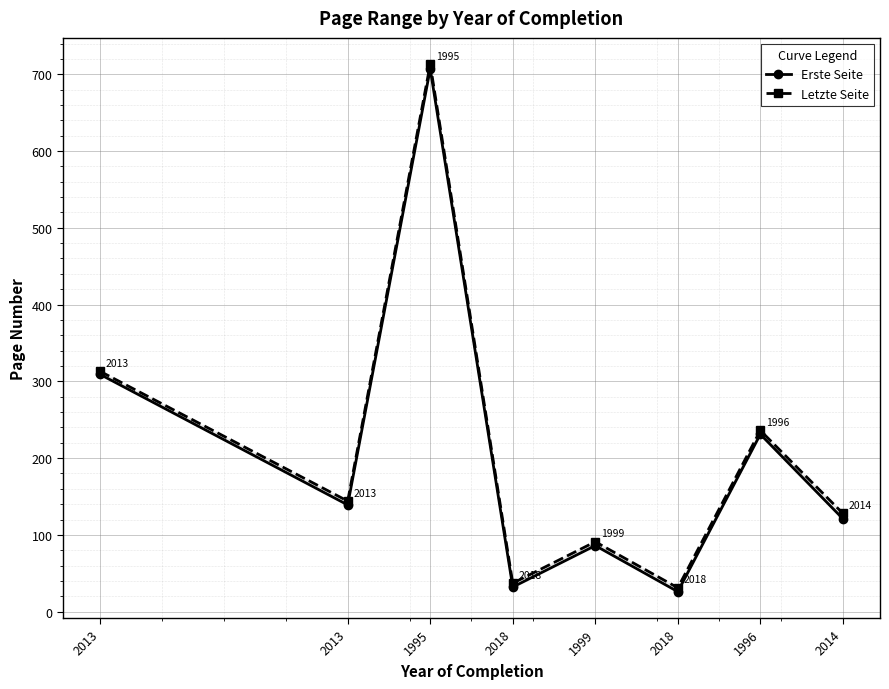

Which category has the highest value across all series?

1995